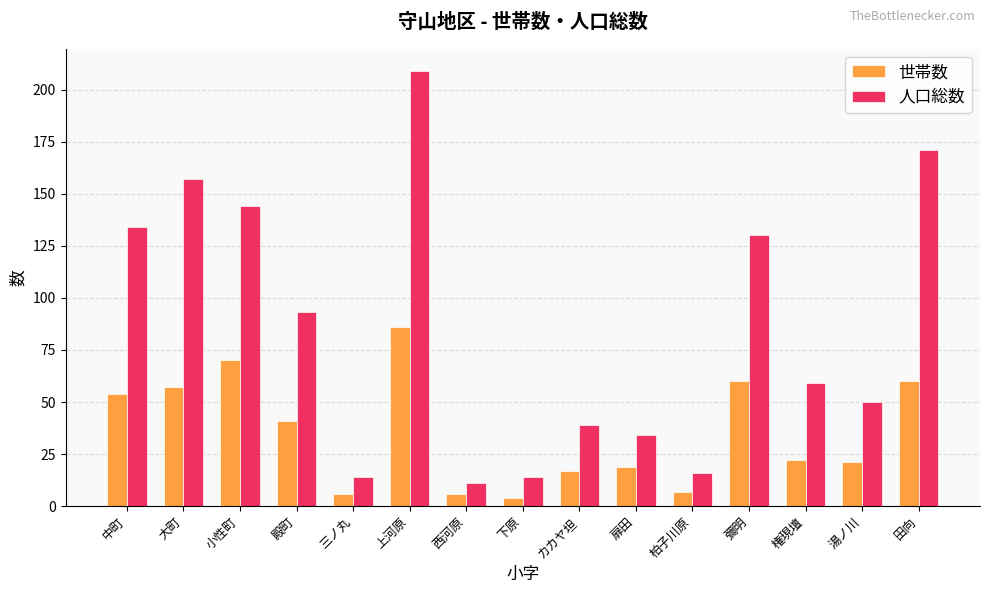

List the series in order of their peak value, highest first.

人口総数, 世帯数